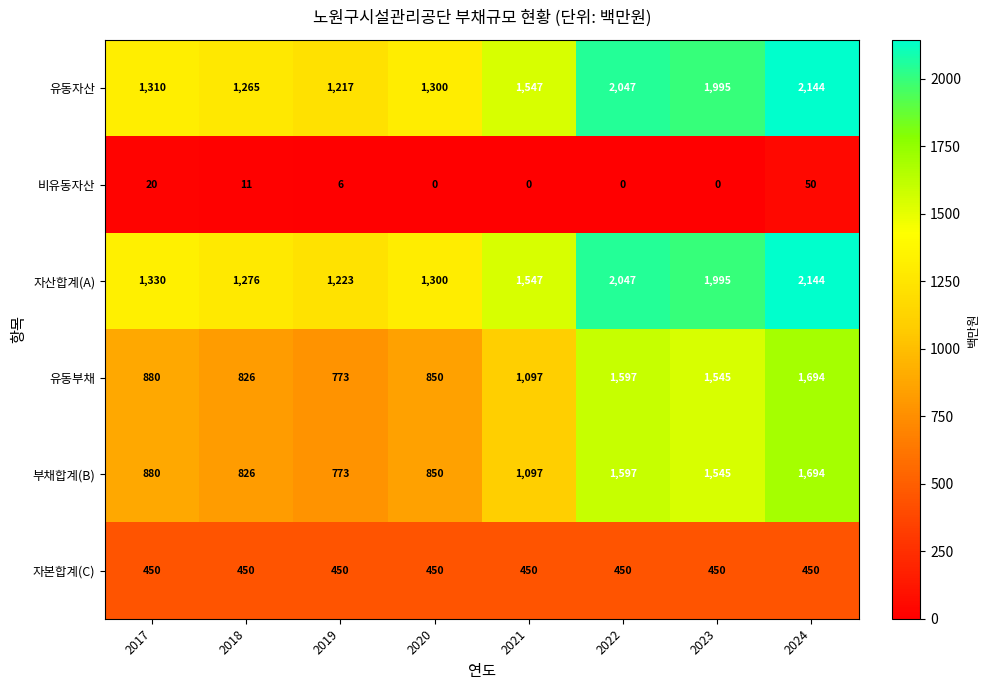

What is the lowest value of the 유동부채 series?

773